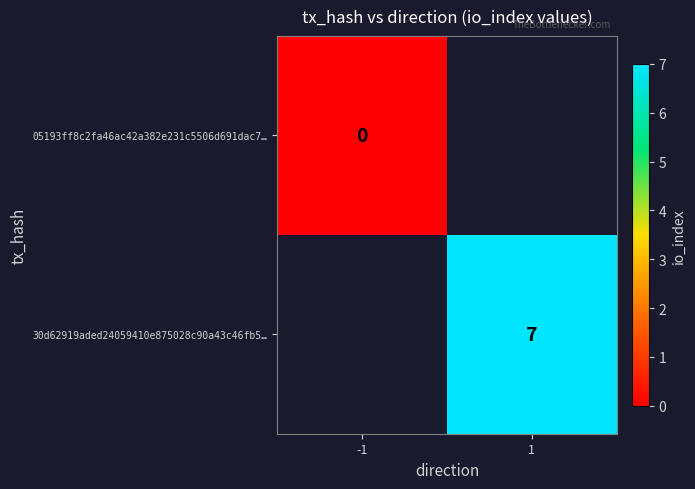

The value of 30d62919aded24059410e875028c90a43c46fb5… at 1 is 5. True or false?

False